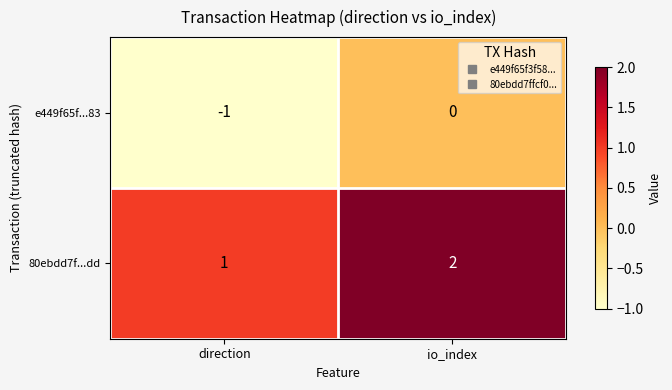

What is the sum of all 80ebdd7f...dd values?

3